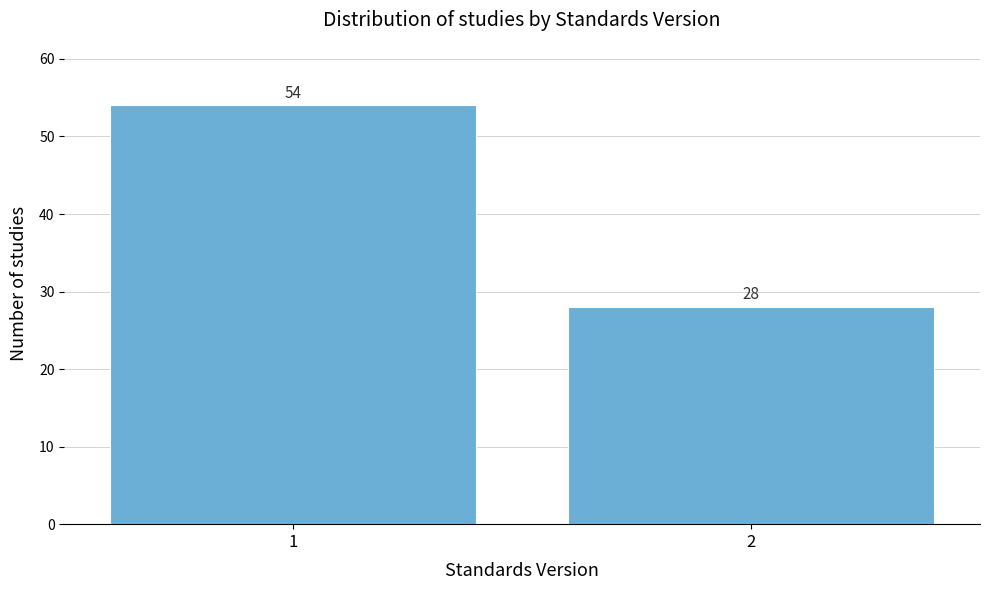

Reading left to right, extract all data points from this chart.

1=54	2=28